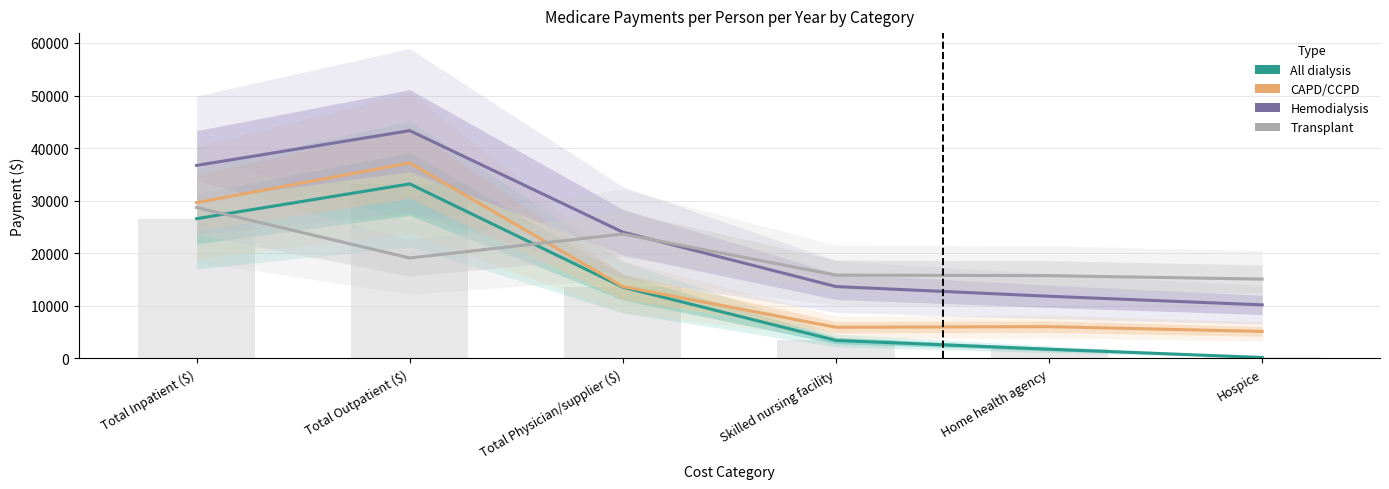

How many bars are there in each group?

4